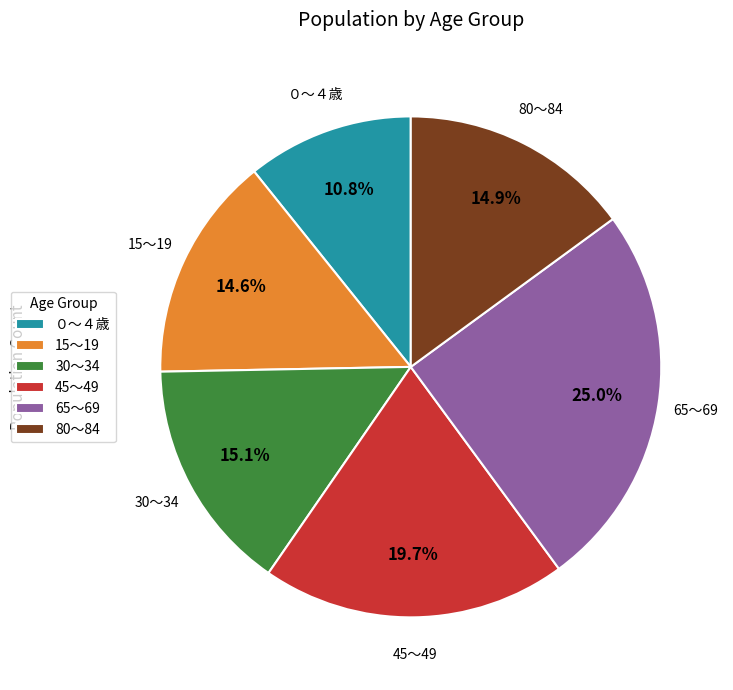

What is the ratio of the value at 80～84 to the value at ０～４歳?

1.4